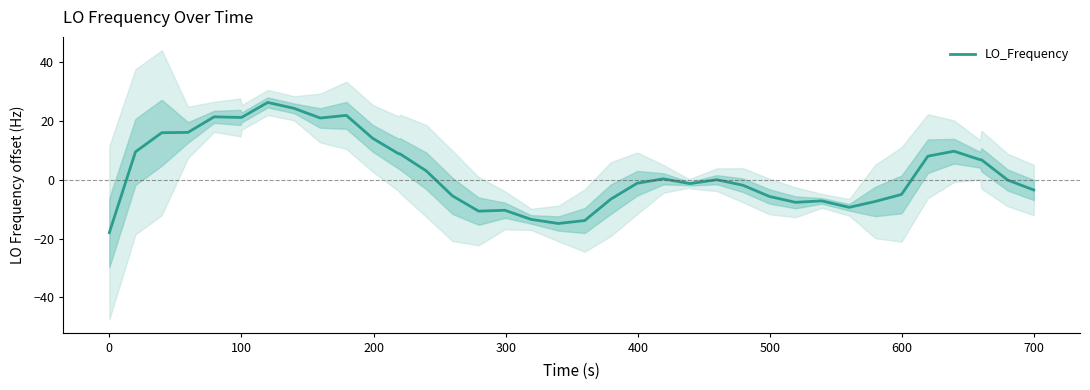

How many data points does each series have?

40